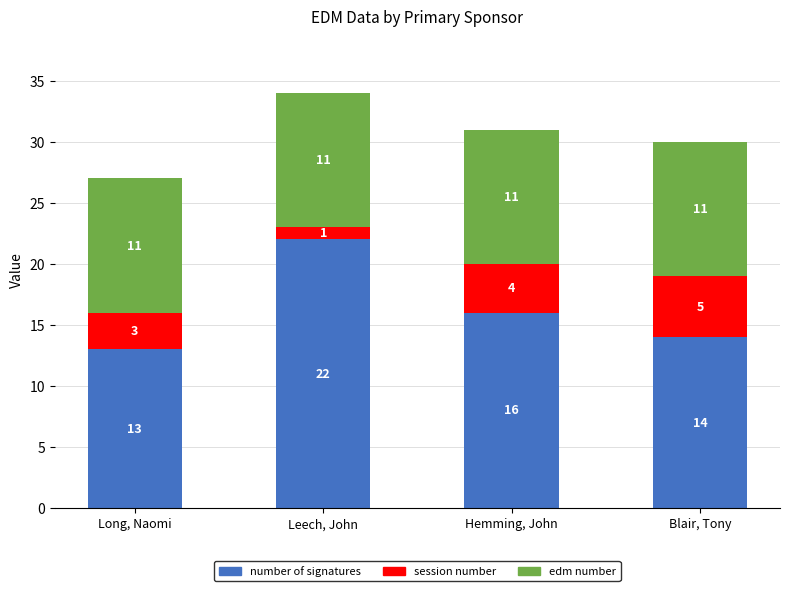

At which label does number of signatures reach its peak?

Leech, John